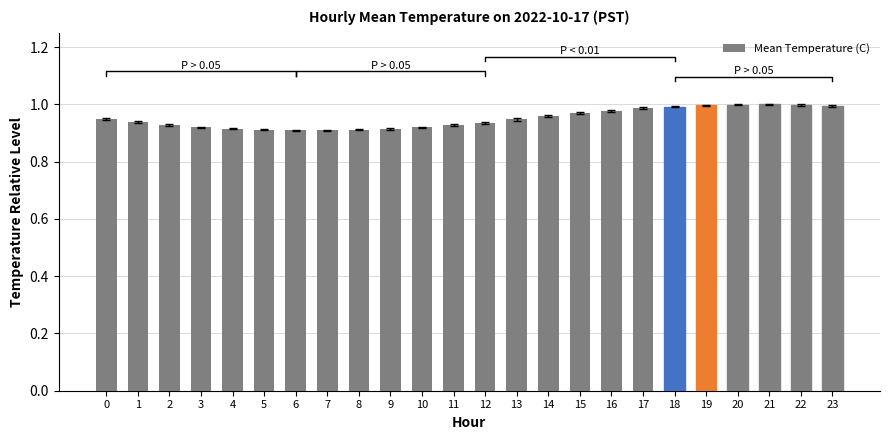

The value at 6 is 1.6. True or false?

False